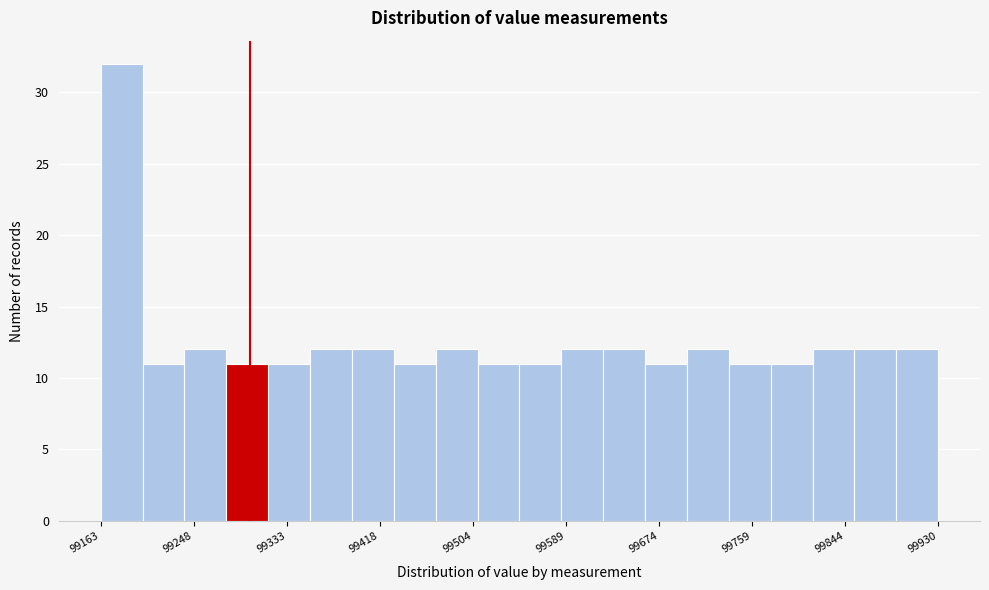

Read against the x-axis, roughly where is the centre of the tallest bar?

99180